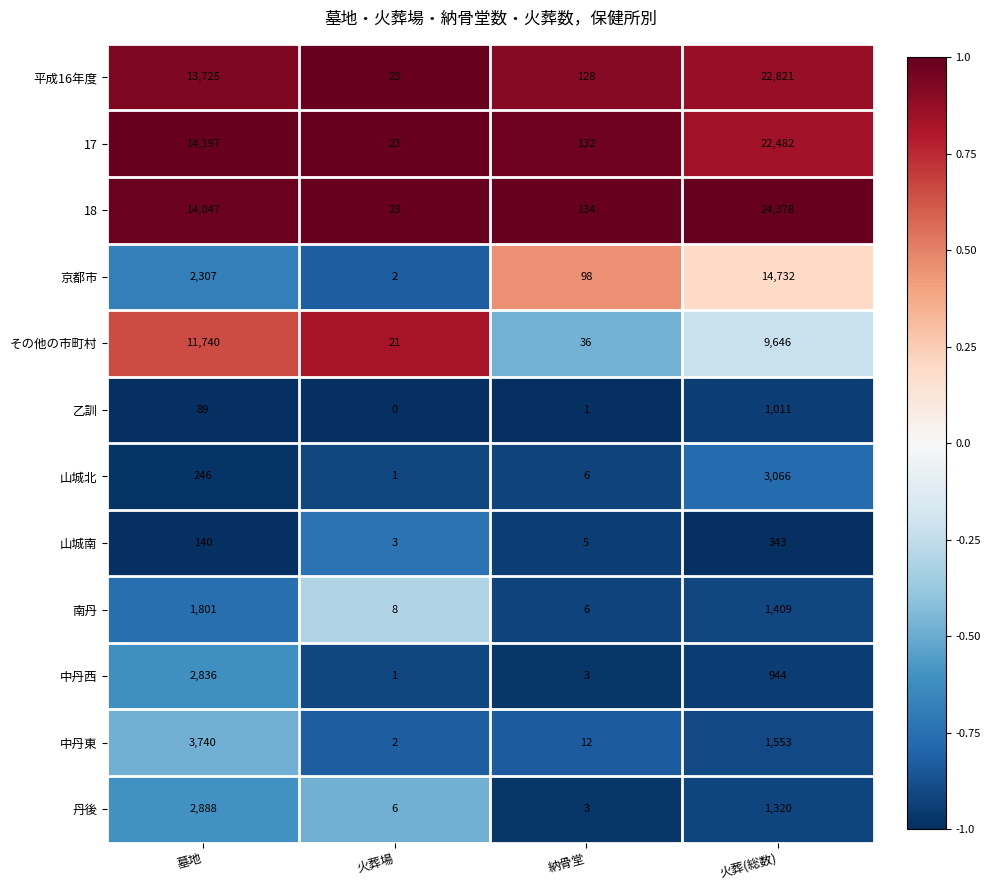

At which category is the sum across all series the highest?

火葬(総数)